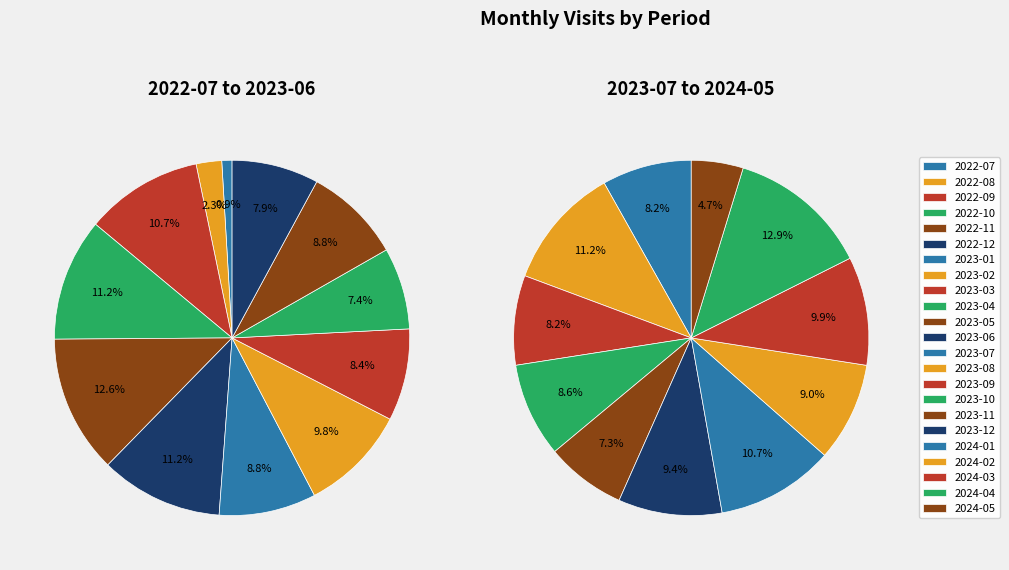

True or false: 2023-02 accounts for 1% of the total.

False